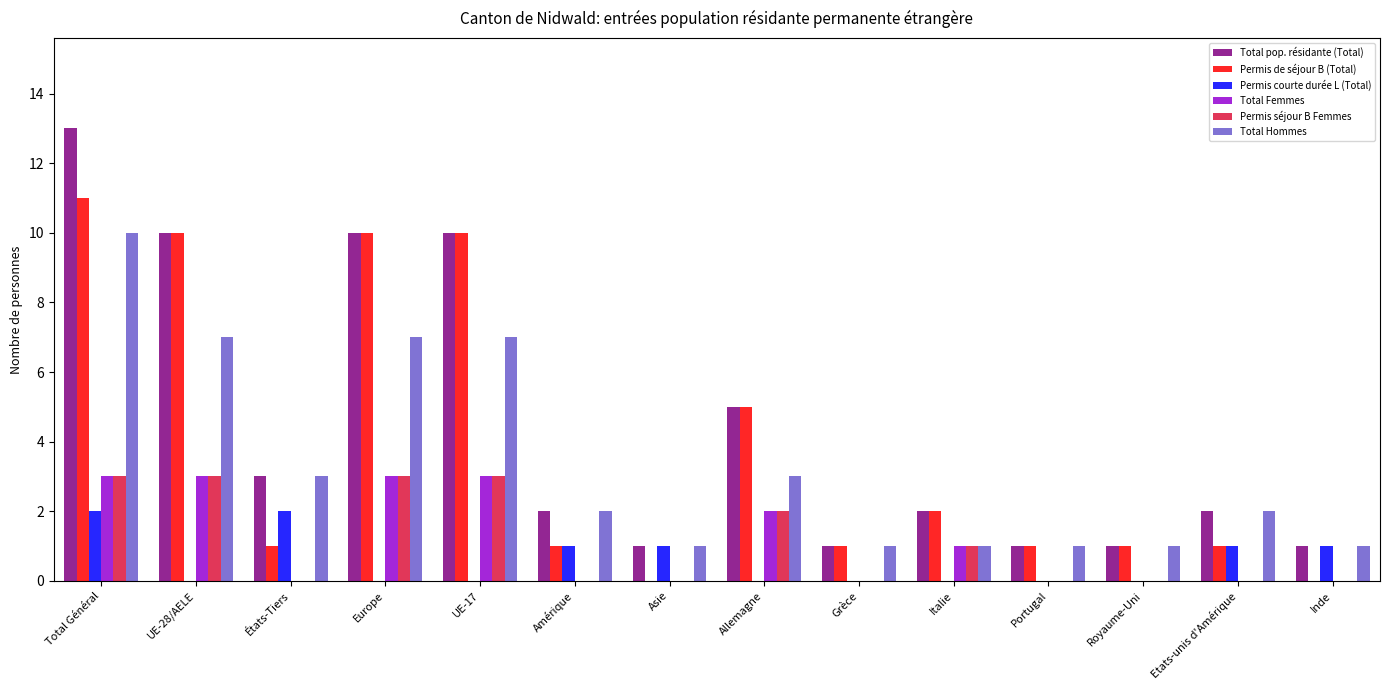

Are the bars grouped side by side (vs. stacked)?

Yes